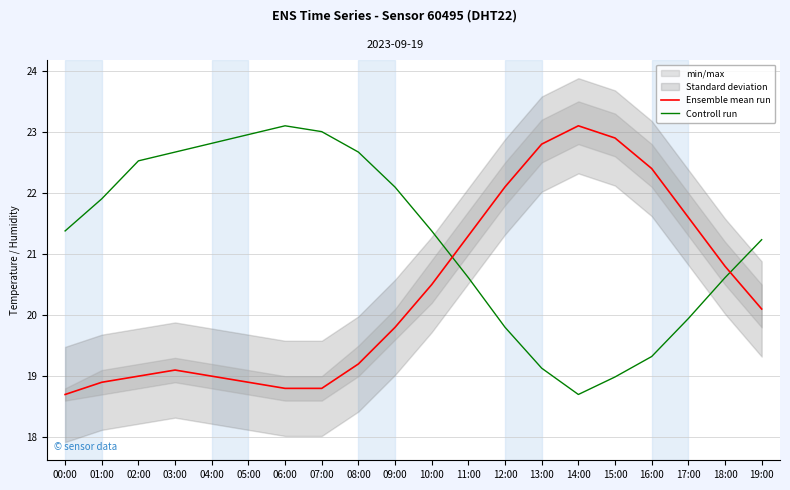

True or false: Controll run has a value of 5.5 at 00:00.

False